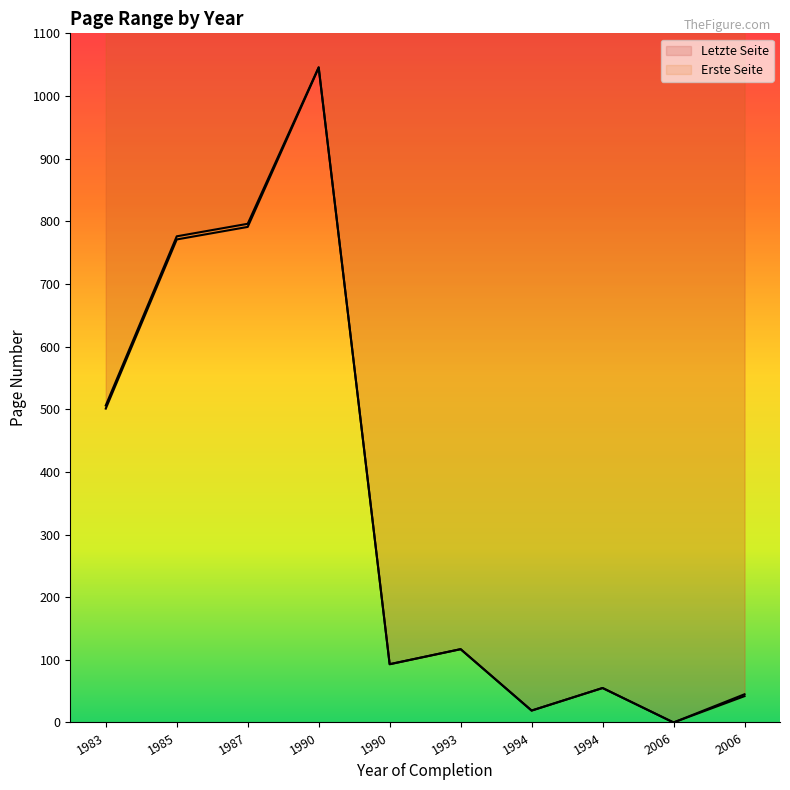

Which category has the lowest value in the Letzte Seite series?

2006